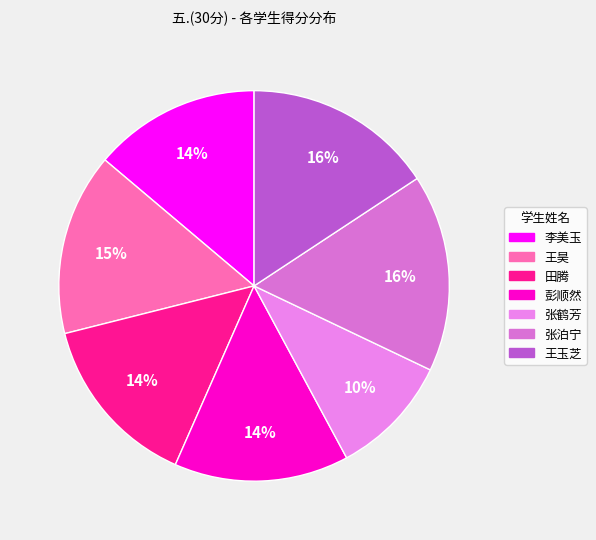

True or false: 张鹤芳 accounts for 10% of the total.

True